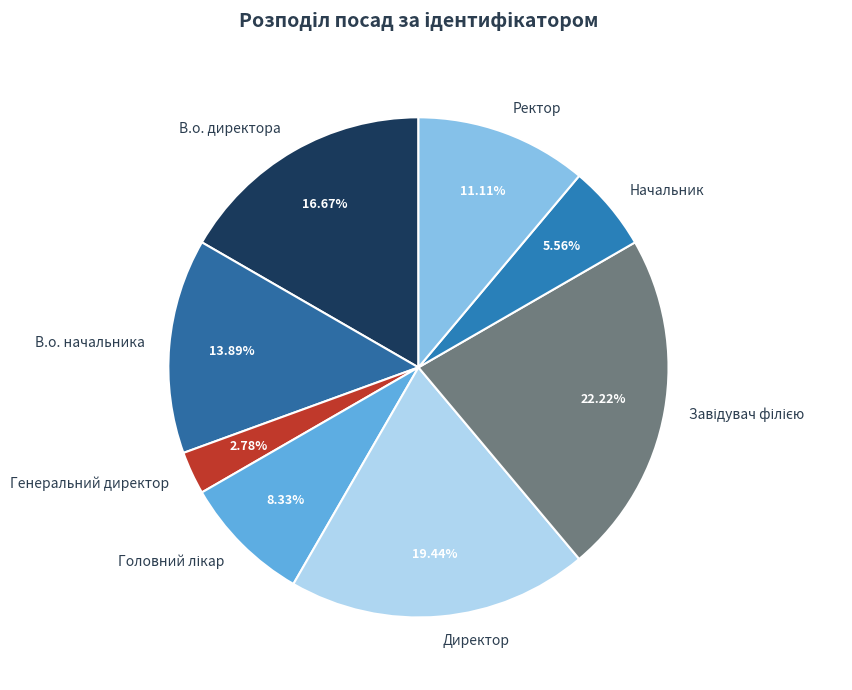

Does Директор represent more than half of the total?

No